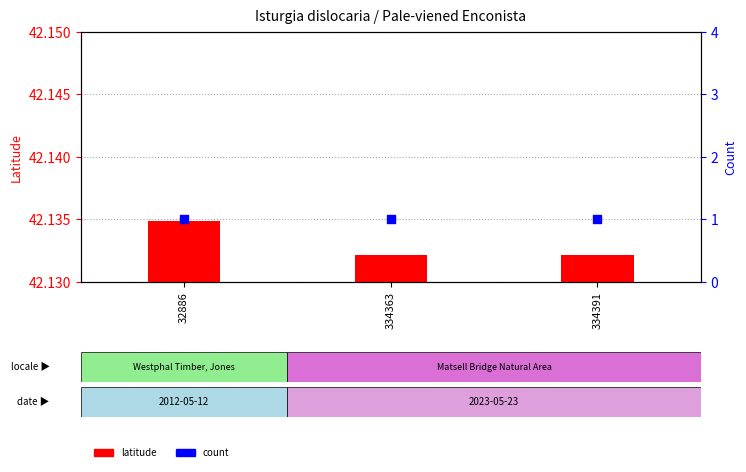

Is the value of latitude at 32886 greater than the value of count at 334391?

Yes